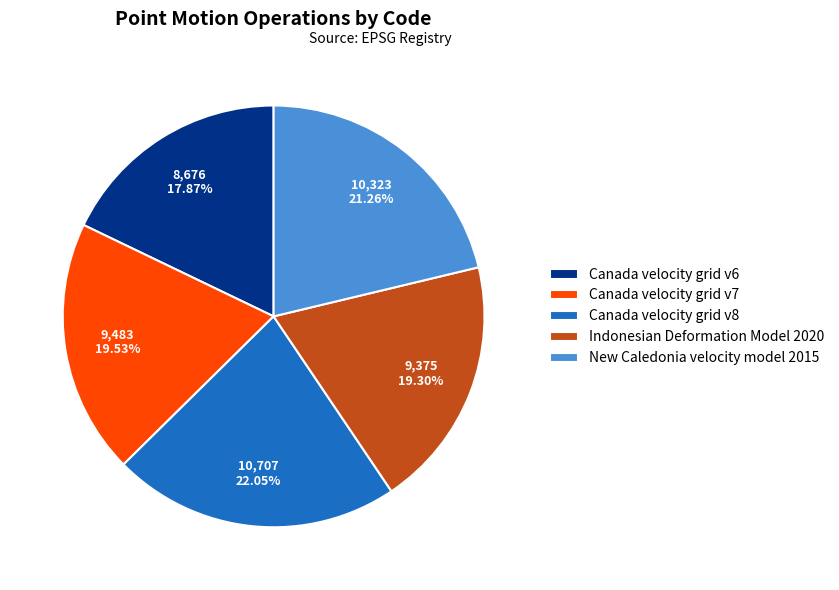

Count the number of slices in the pie.

5